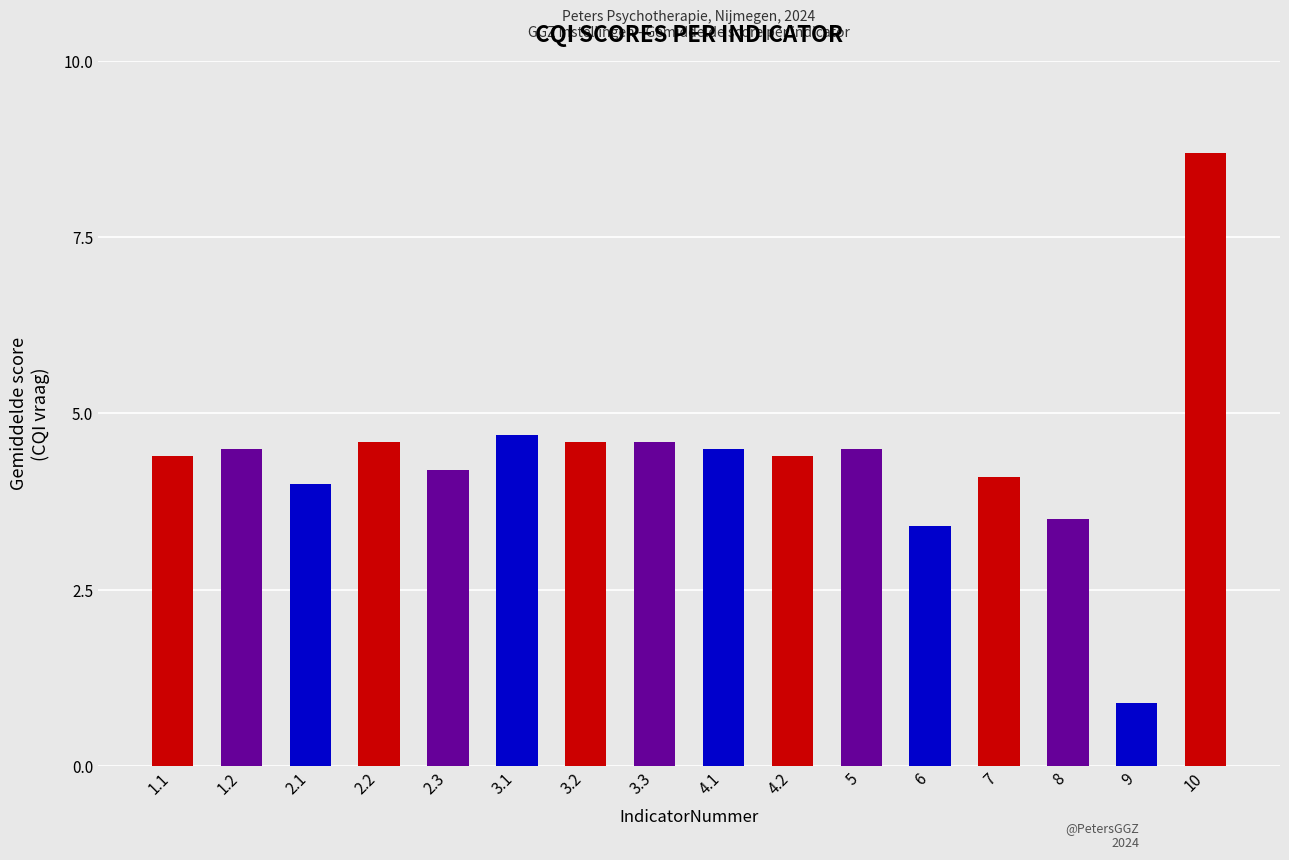

Which has a higher value, 6 or 10?

10